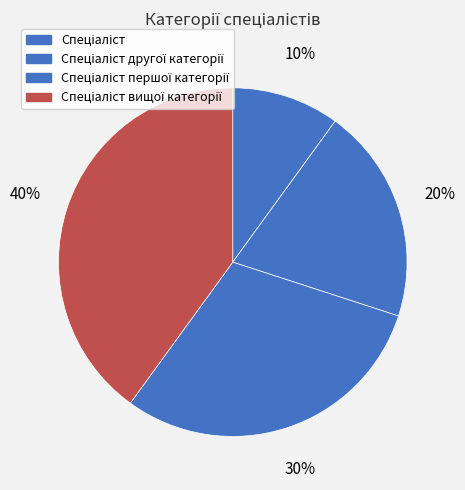

What percentage do Спеціаліст першої категорії and Спеціаліст другої категорії together represent?

50.0%